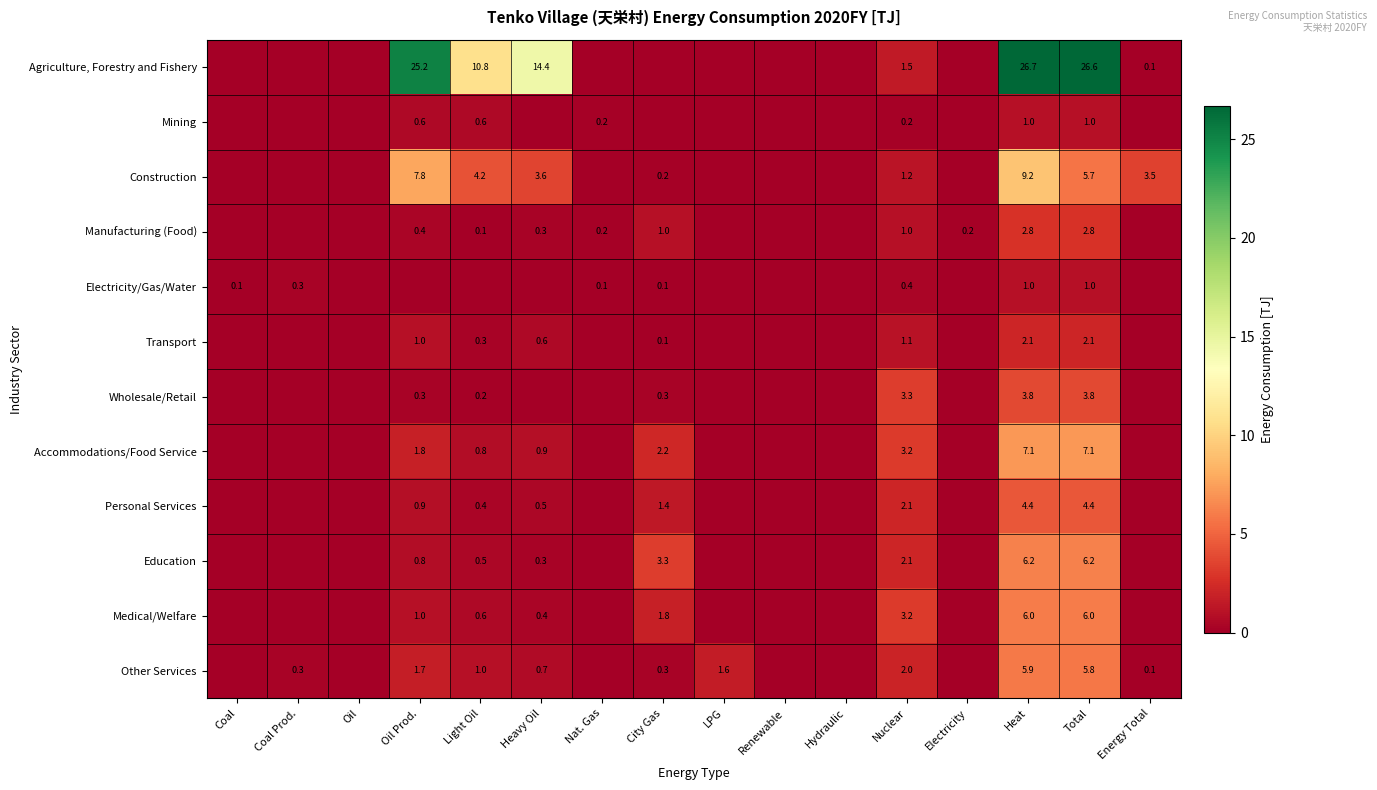

The Other Services series shows 1.8 at Heat. True or false?

False